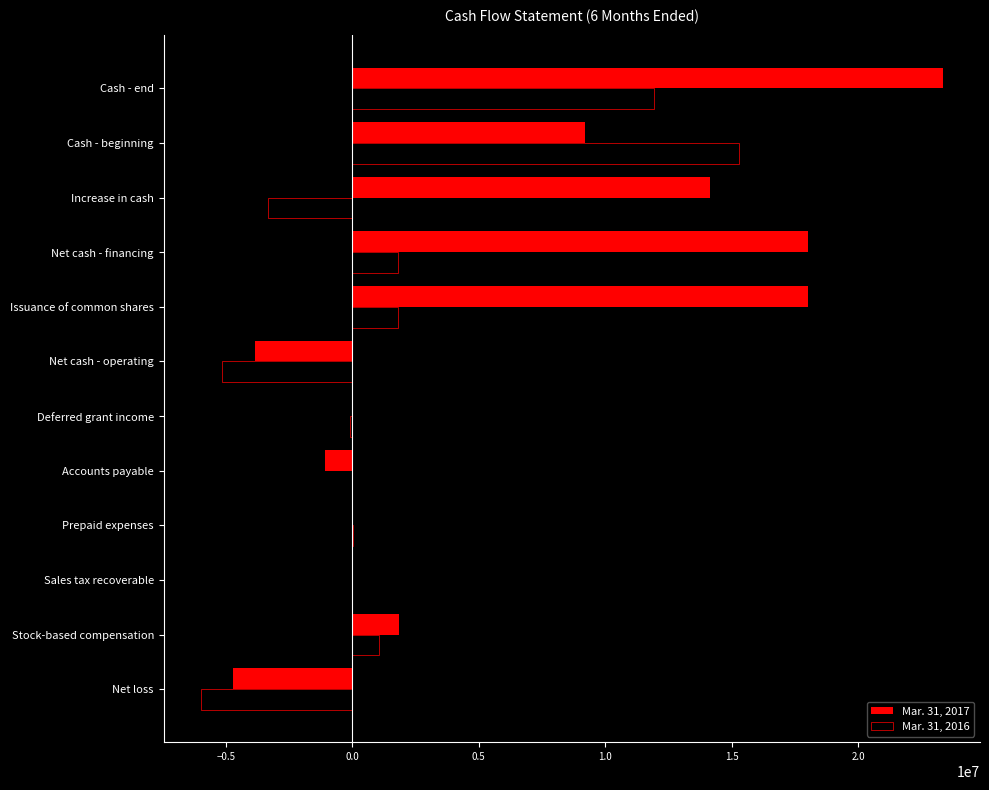

What is the maximum value shown in the chart?

23351567